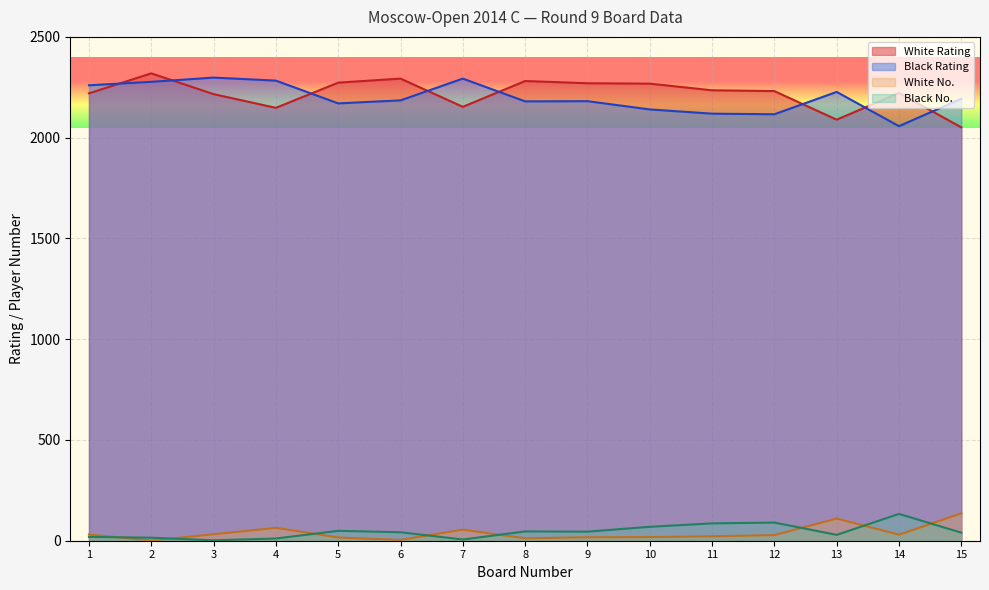

Rank the series at 13 from lowest to highest value.

Black No., White No., White Rating, Black Rating